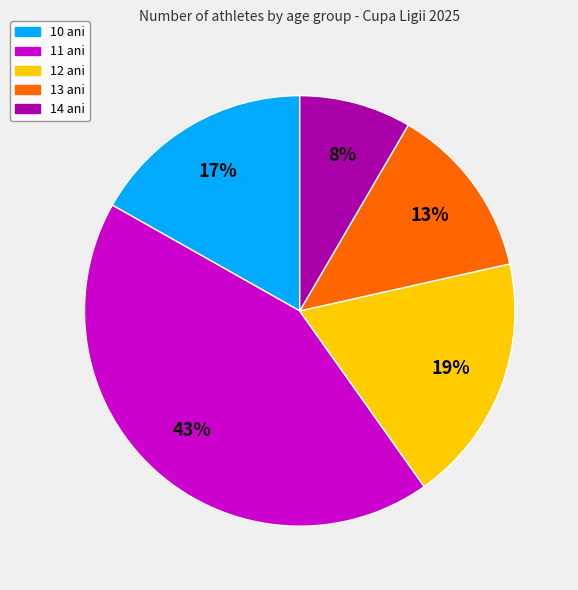

To the nearest percent, what percentage of the pie is 11 ani?

43%